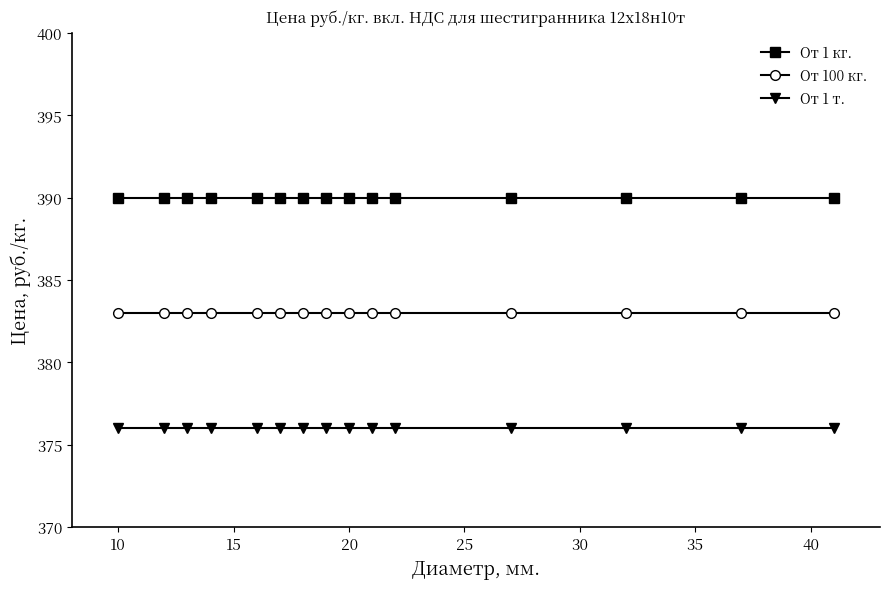

List the series in order of their overall mean, highest first.

От 1 кг., От 100 кг., От 1 т.